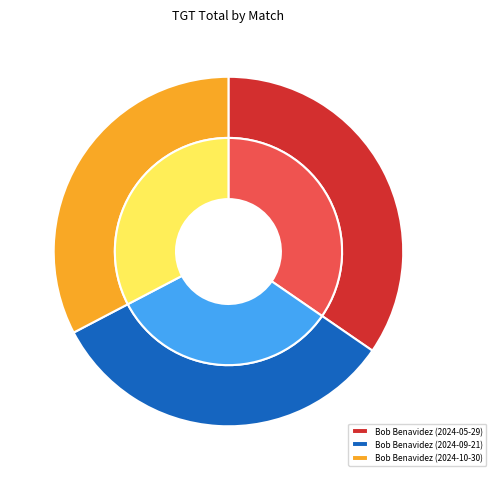

Count the number of slices in the pie.

3